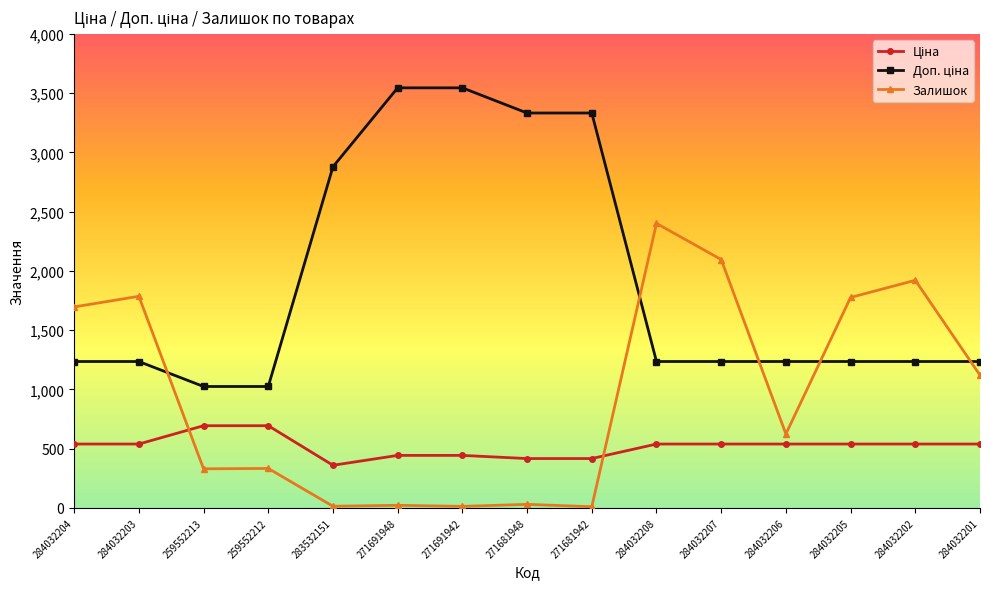

Read the Залишок value at 284032203.

1786.0